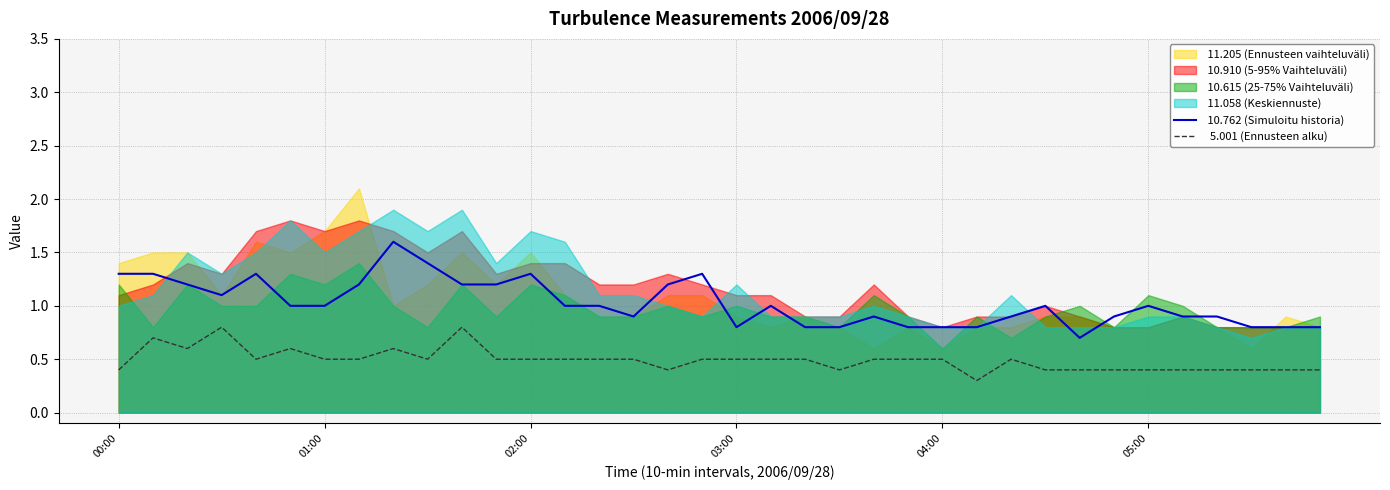

What is the average value of the   5.001 (Ennusteen alku) series?

0.5